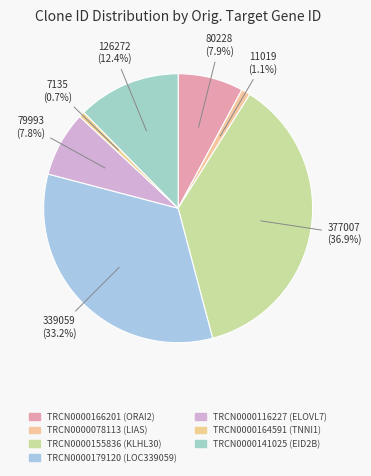

Between TRCN0000141025 and TRCN0000164591, which is larger?

TRCN0000141025